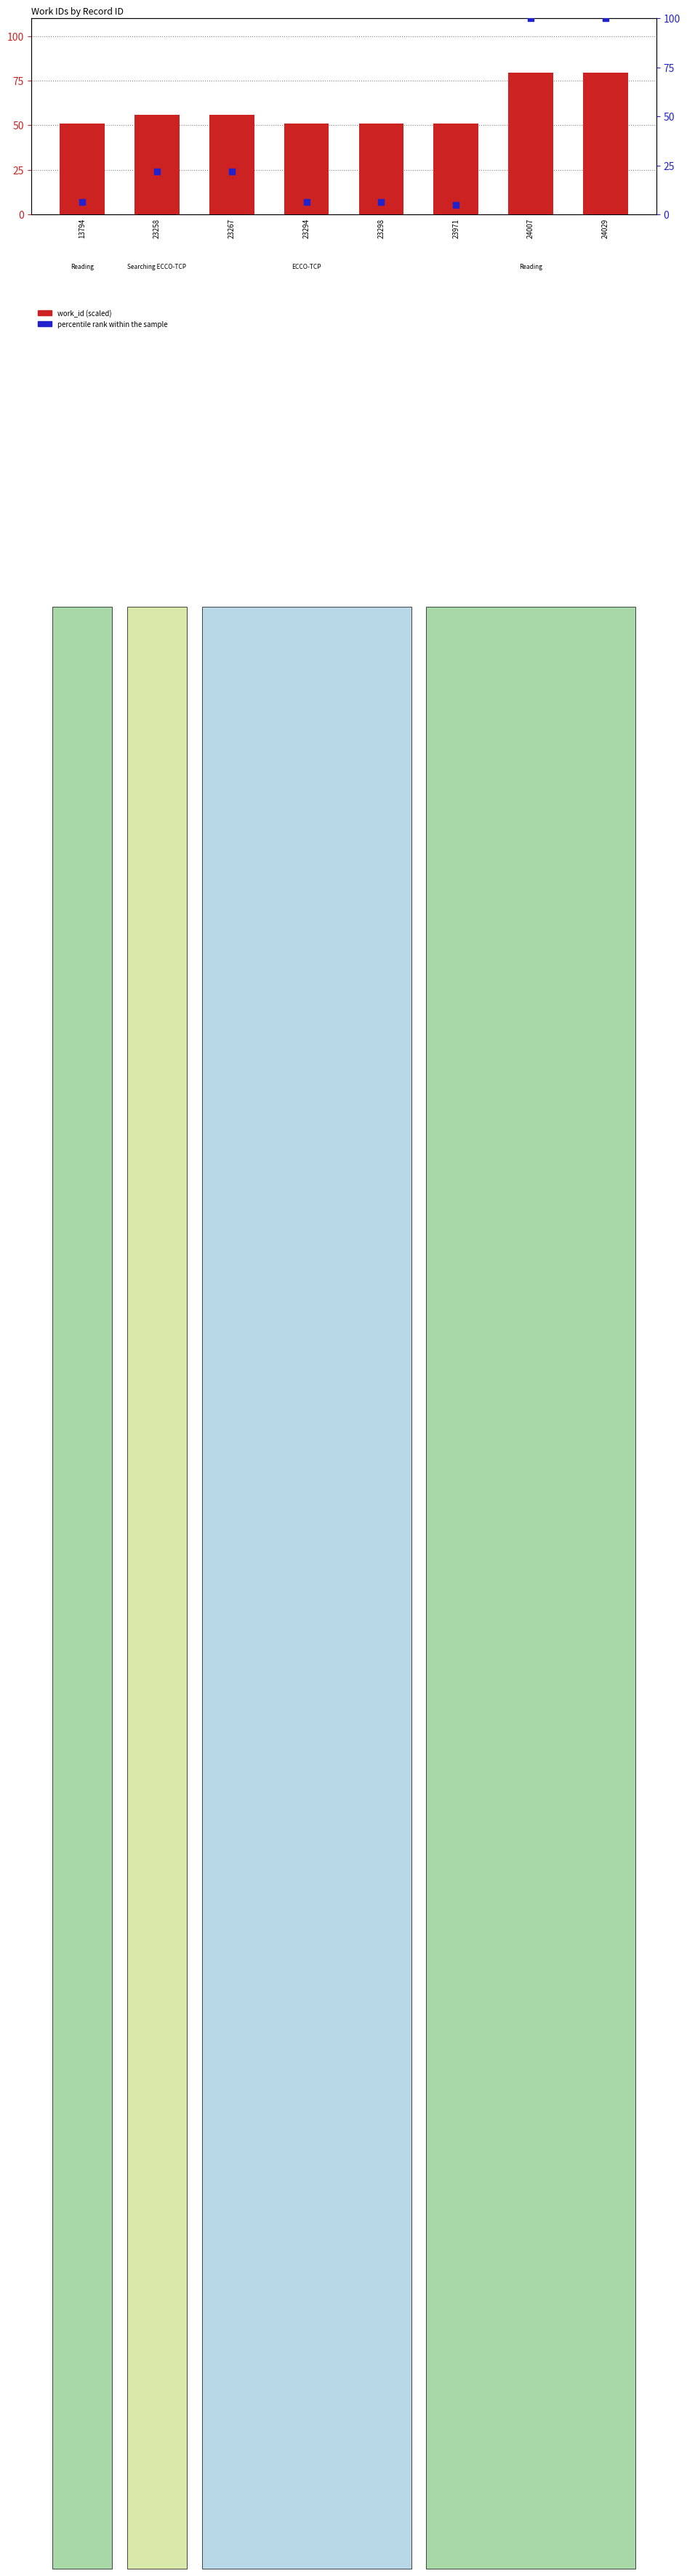

Which series reaches the minimum Y coordinate?

percentile rank